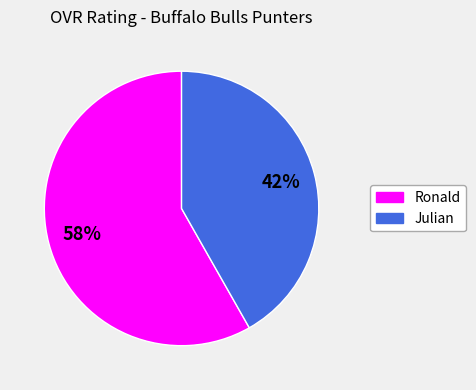

Combined, do Julian and Ronald account for over 50%?

Yes